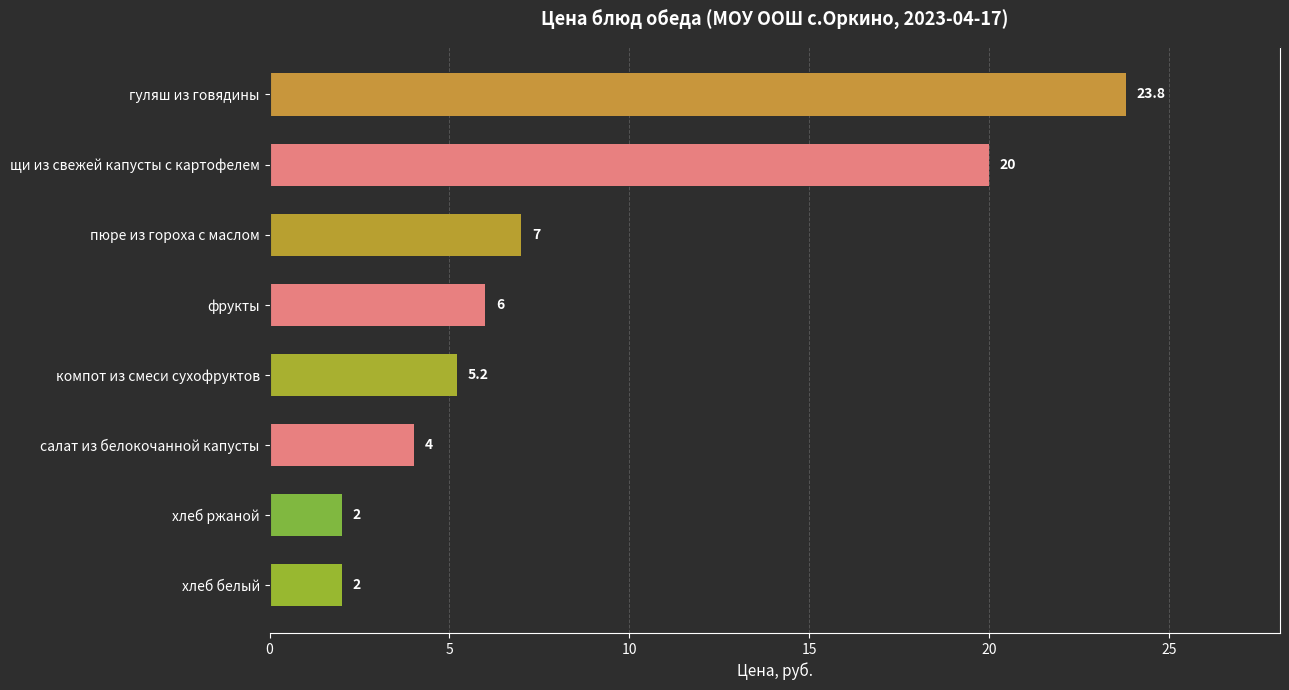

Reading top to bottom, list all the values displayed in this chart.

гуляш из говядины=23.8	щи из свежей капусты с картофелем=20.0	пюре из гороха с маслом=7.0	фрукты=6.0	компот из смеси сухофруктов=5.2	салат из белокочанной капусты=4.0	хлеб ржаной=2.0	хлеб белый=2.0